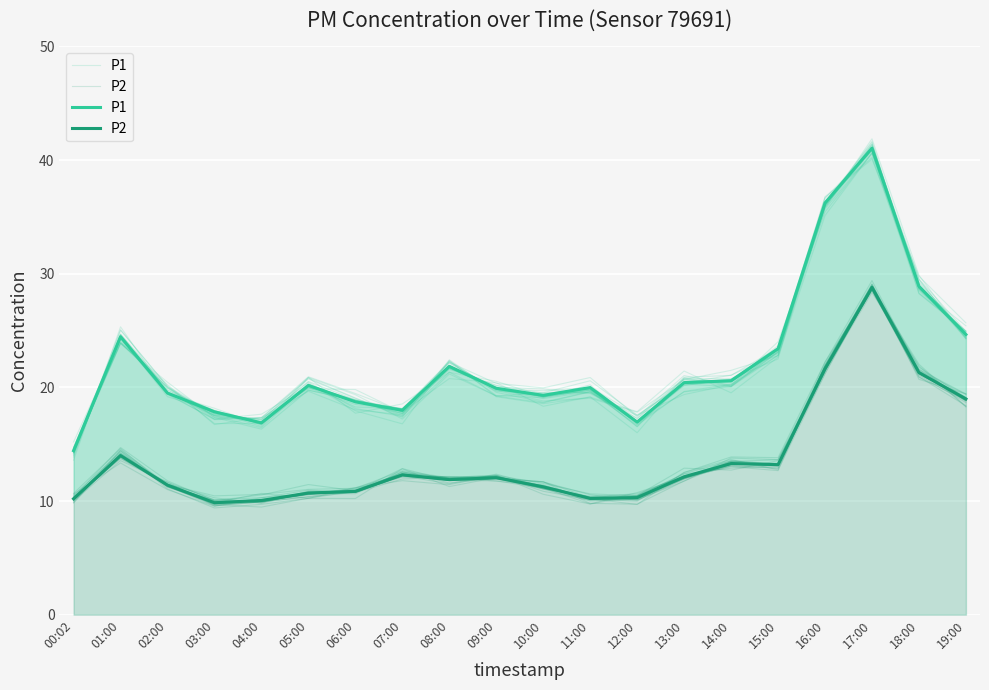

At how many categories does at least one series exceed 14?

20